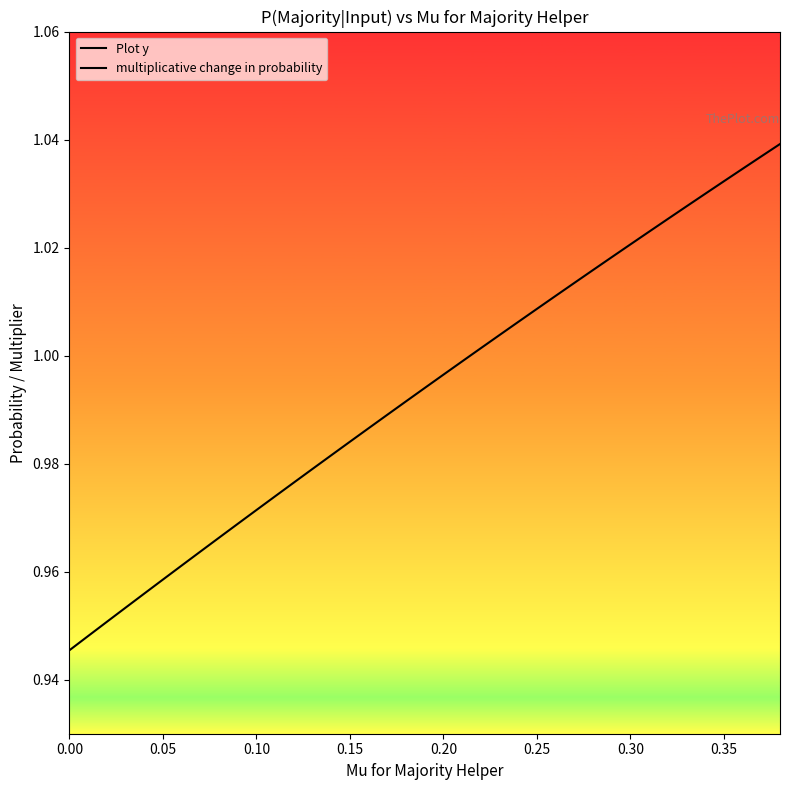

True or false: multiplicative change in probability and Plot y intersect in this chart.

False